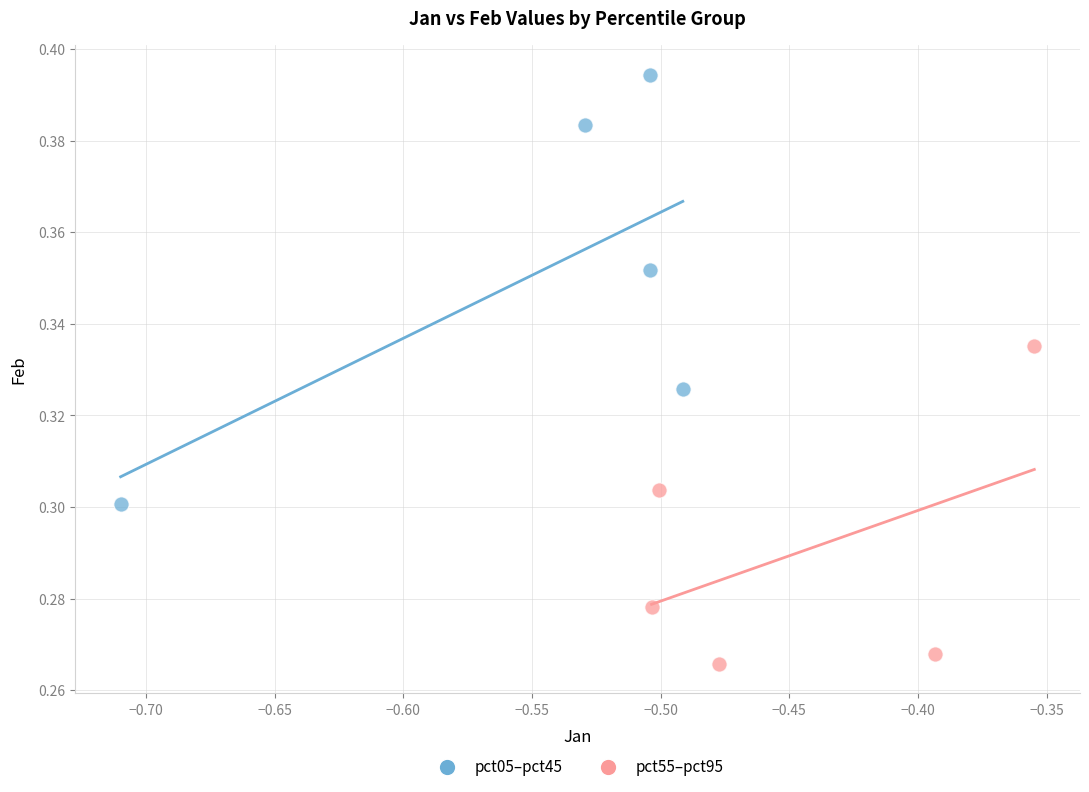

Which series has the widest spread of Y values?

pct05–pct45